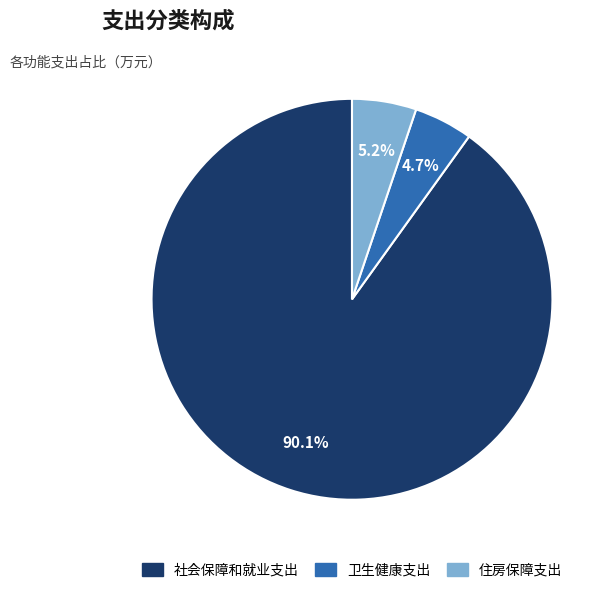

Does any single category account for the majority?

Yes